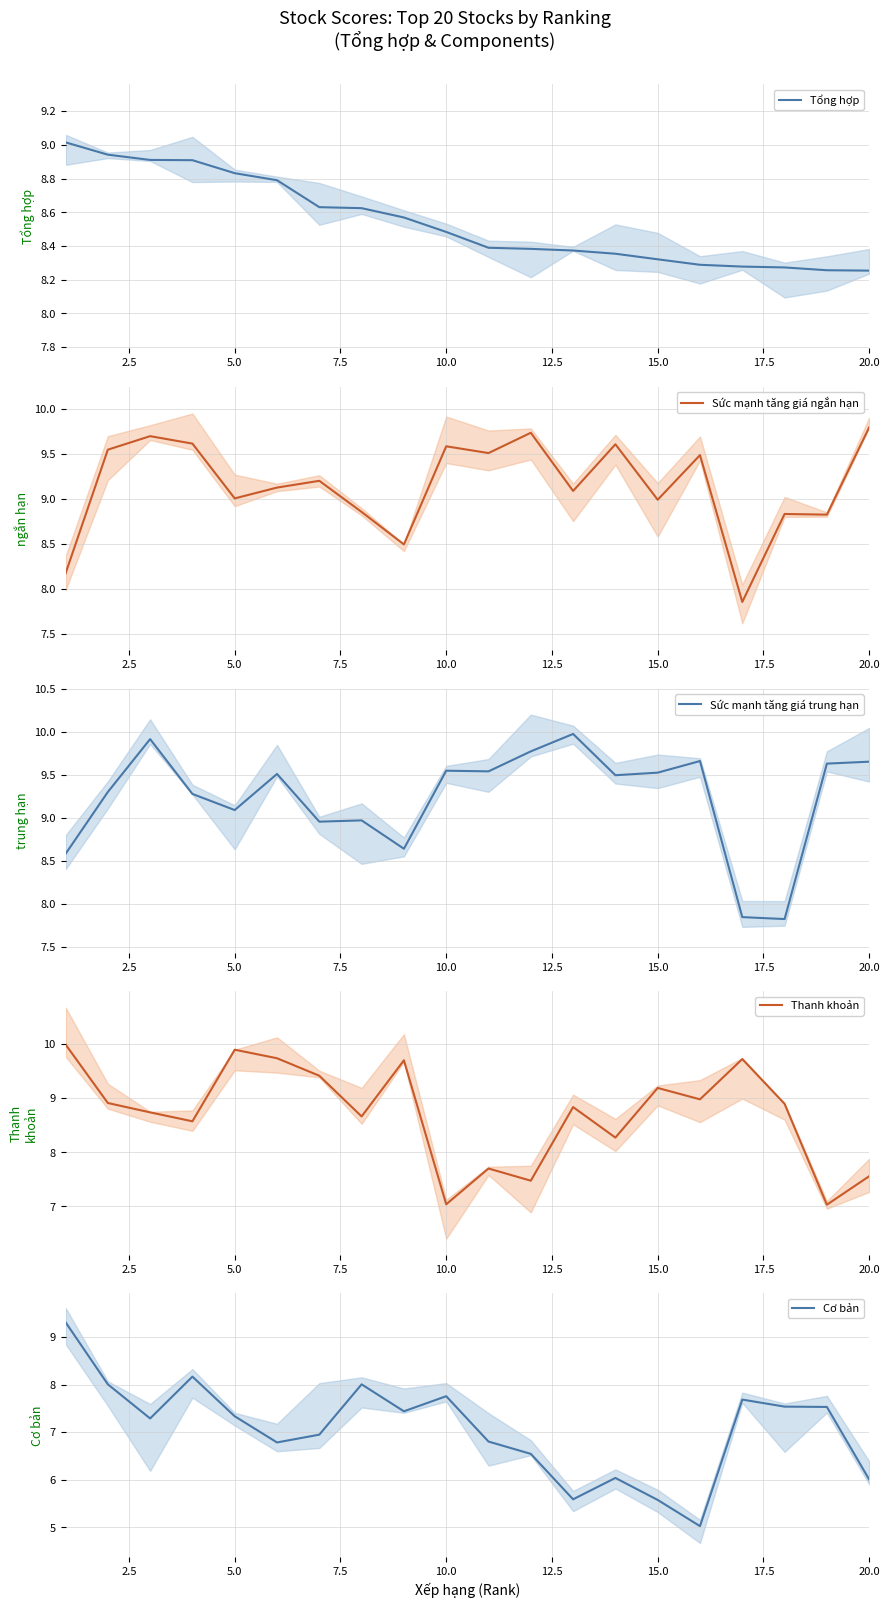

Which series ends up on top after the final intersection of Sức mạnh tăng giá ngắn hạn and Thanh khoản?

Sức mạnh tăng giá ngắn hạn